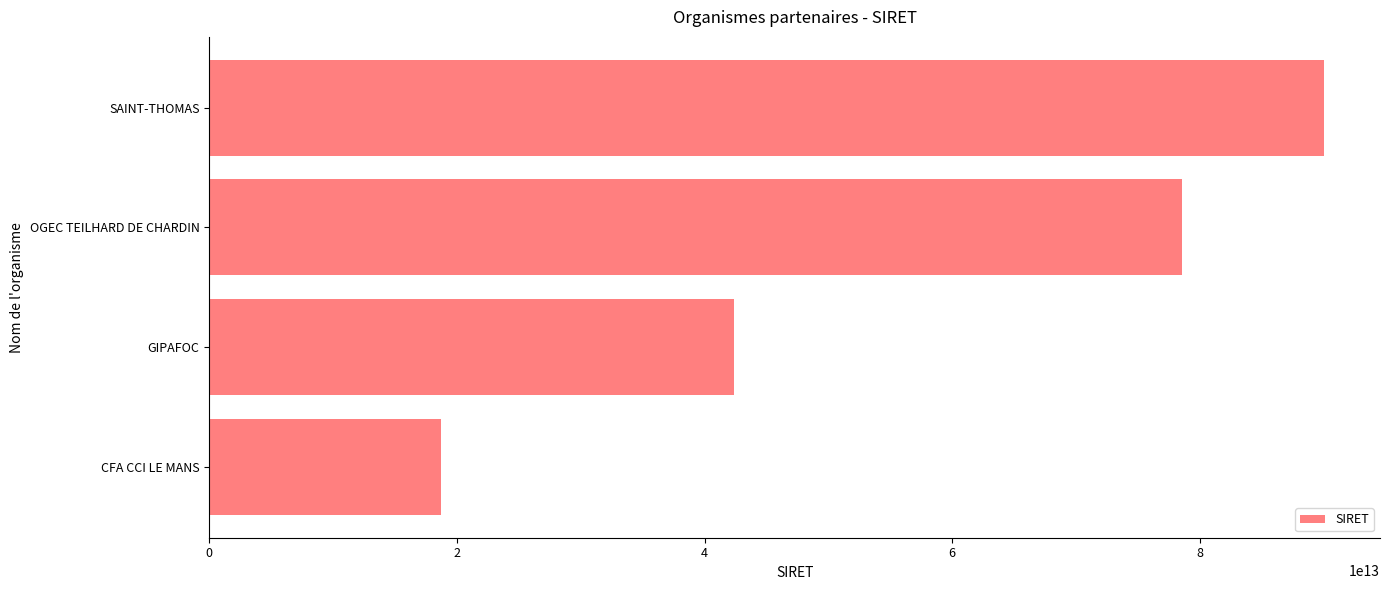

Is it true that the value at SAINT-THOMAS is 90038235900017?

True